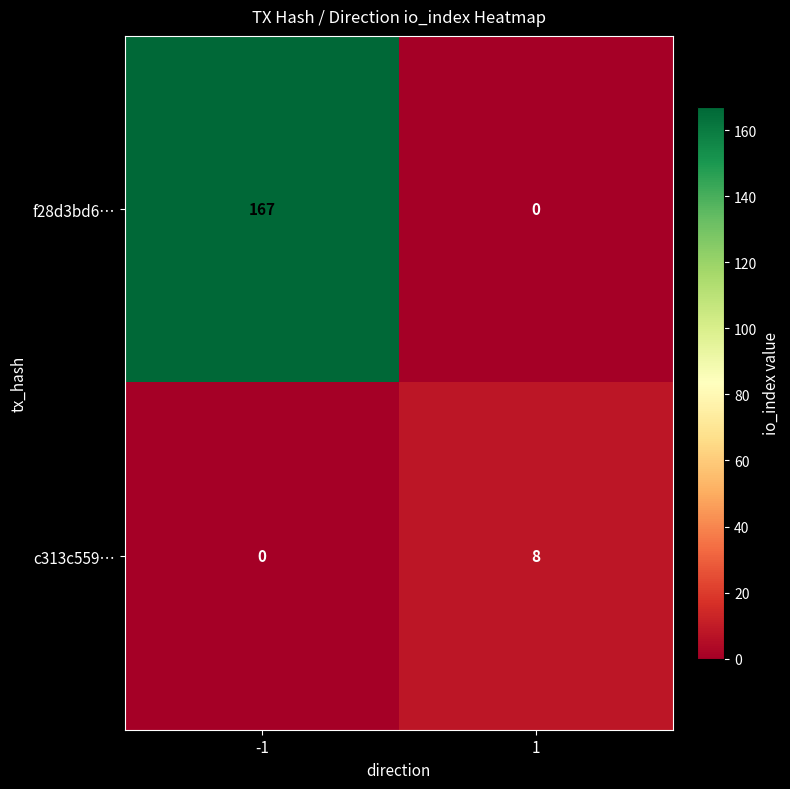

The c313c559… series shows 13 at 1. True or false?

False